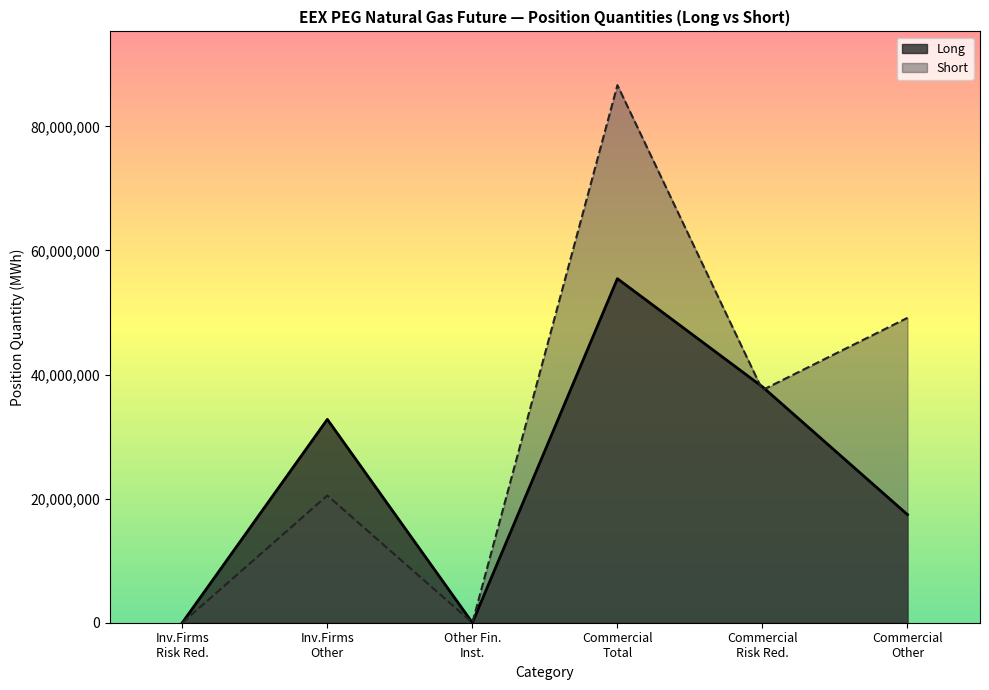

What is the average value of the Short series?

32296112